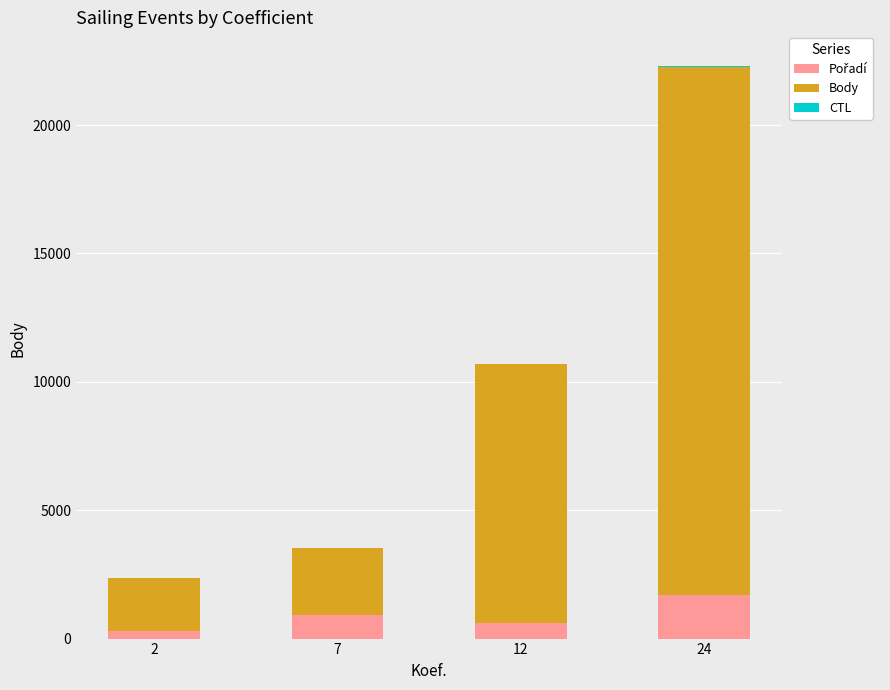

Count the number of data series in this chart.

3